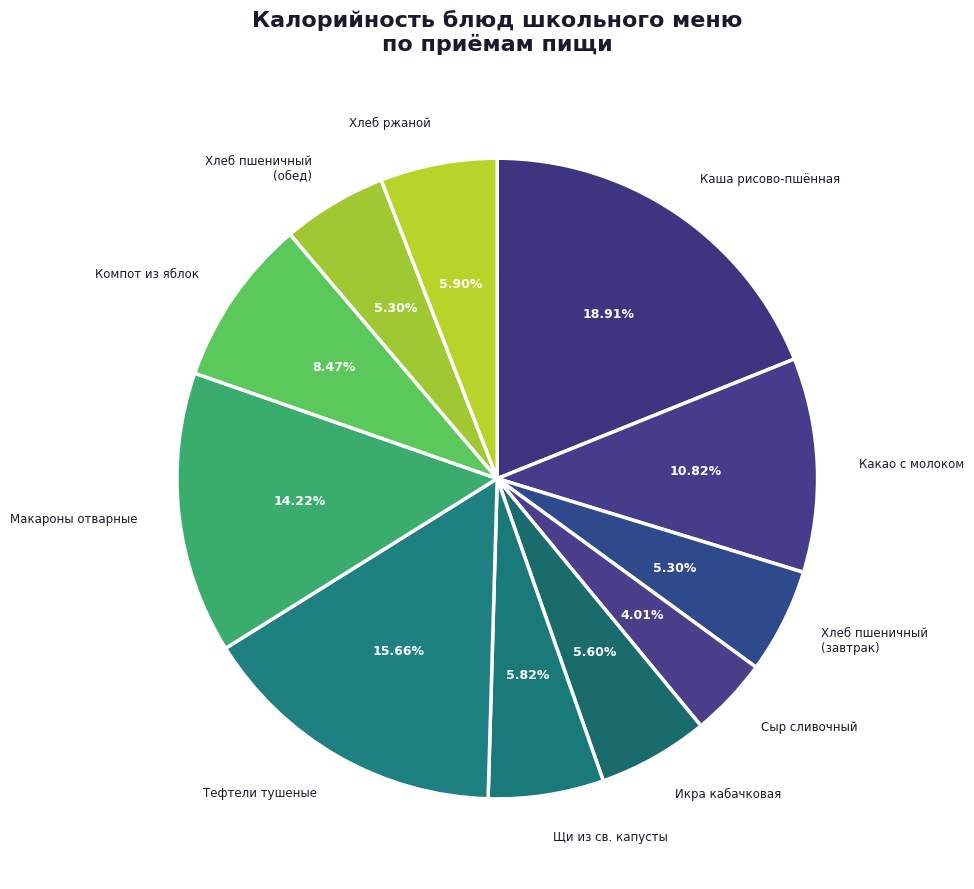

Count the number of slices in the pie.

11